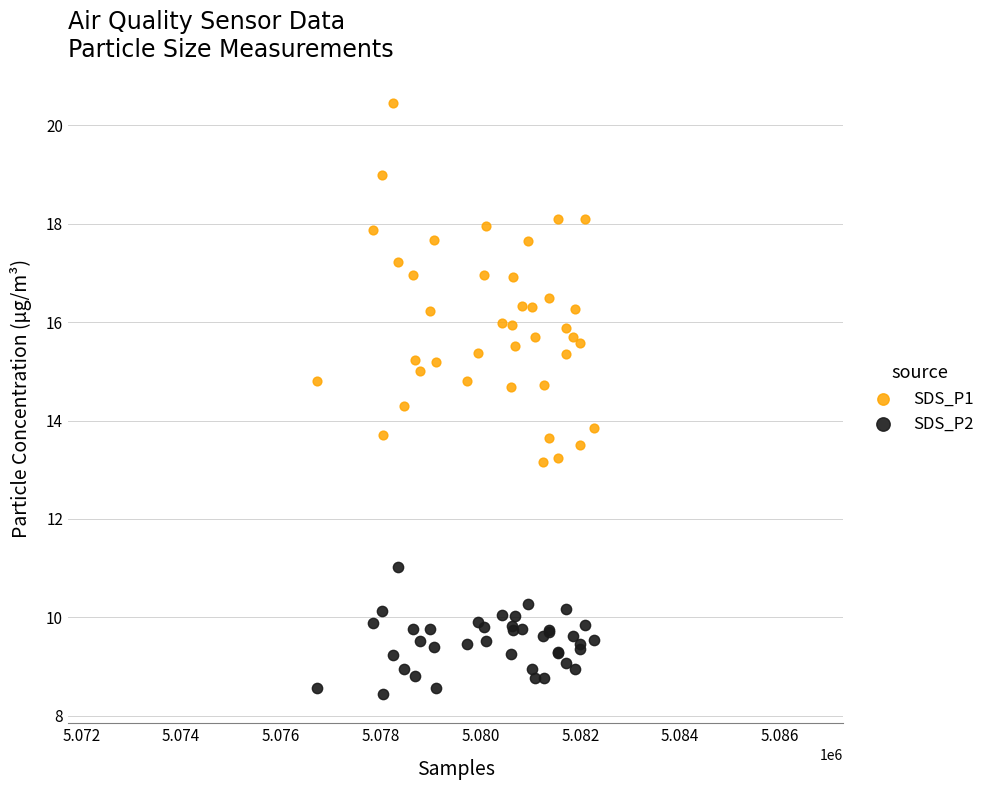

Which series reaches the minimum Y coordinate?

SDS_P2